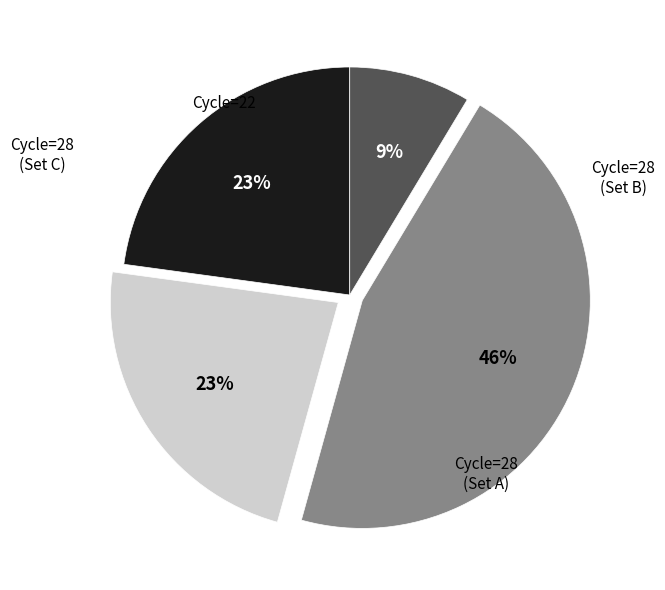

Does any single category account for the majority?

No